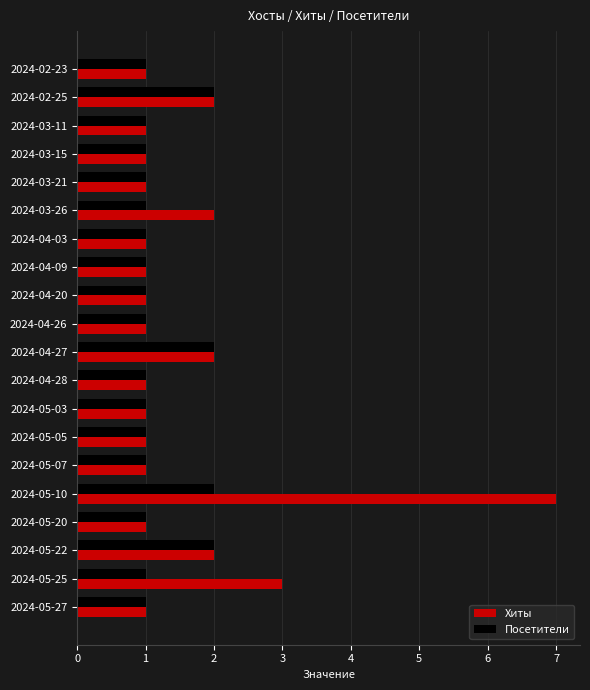

At which category is the sum across all series the highest?

2024-05-10